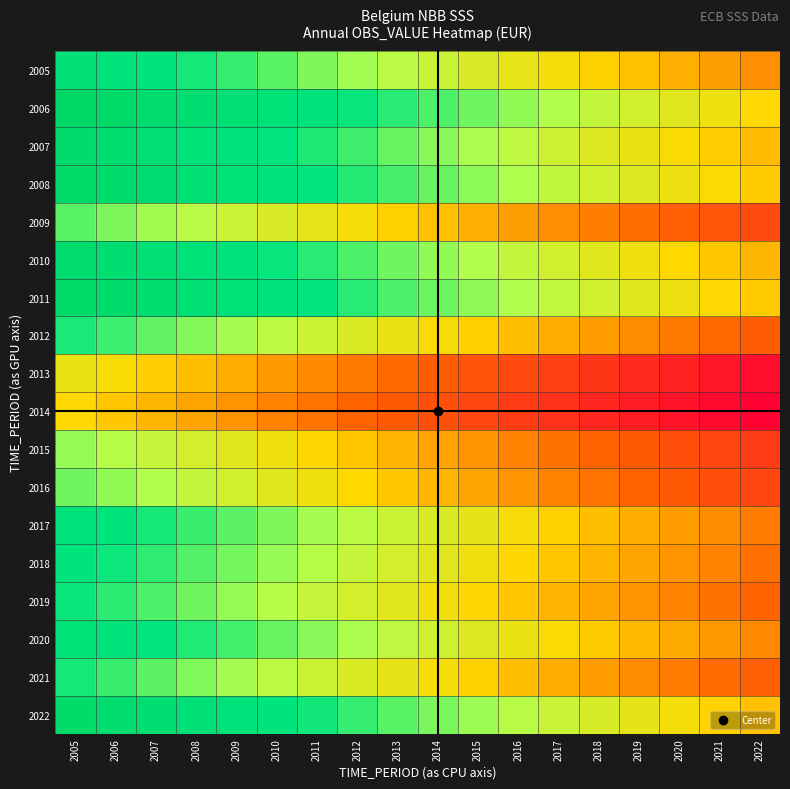

What is the spread (max minus min) of values at 2021?

1.0